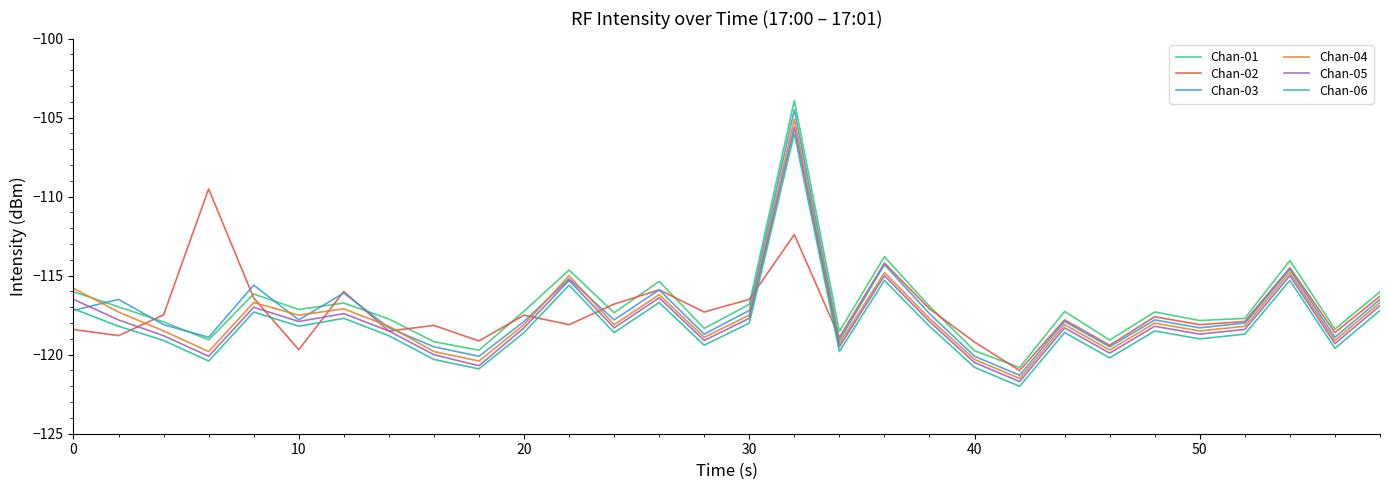

After their last crossing, which series has the higher values: Chan-01 or Chan-03?

Chan-01